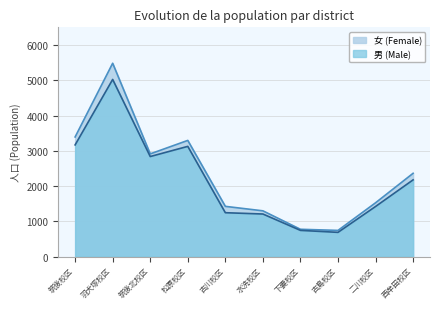

Reading right to left, what are all the values shown in this chart?

男 (Male): 西牟田校区=2177	二川校区=1422	古島校区=689	下妻校区=745	水洗校区=1209	古川校区=1246	松原校区=3126	筑後北校区=2838	羽犬塚校区=5023	筑後校区=3168
女 (Female): 西牟田校区=2363	二川校区=1527	古島校区=744	下妻校区=776	水洗校区=1299	古川校区=1426	松原校区=3295	筑後北校区=2913	羽犬塚校区=5482	筑後校区=3393